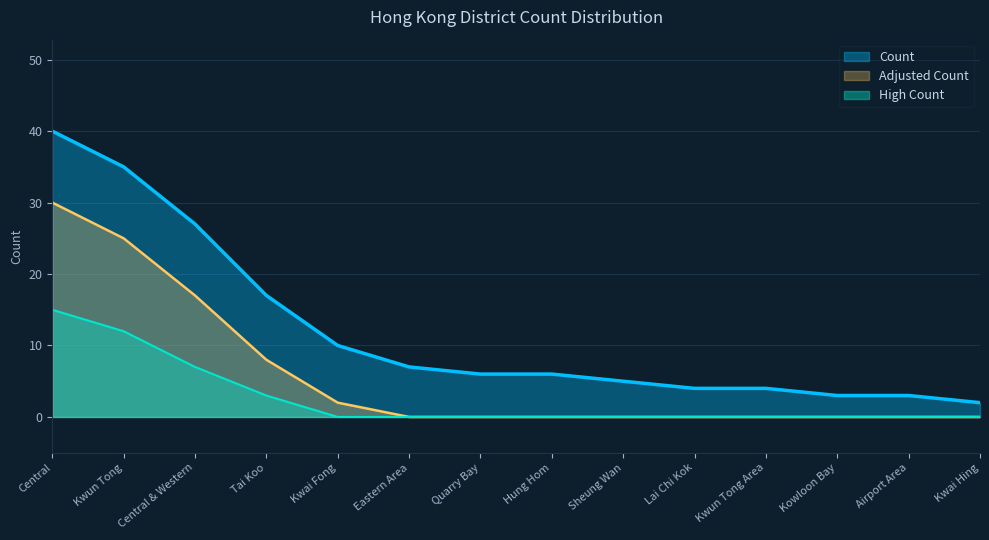

What position from the right is Quarry Bay?

8